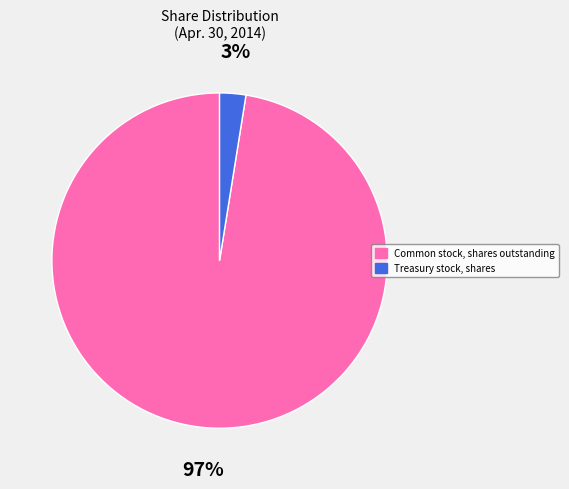

The Common stock, shares outstanding slice represents 97% of the pie. True or false?

True